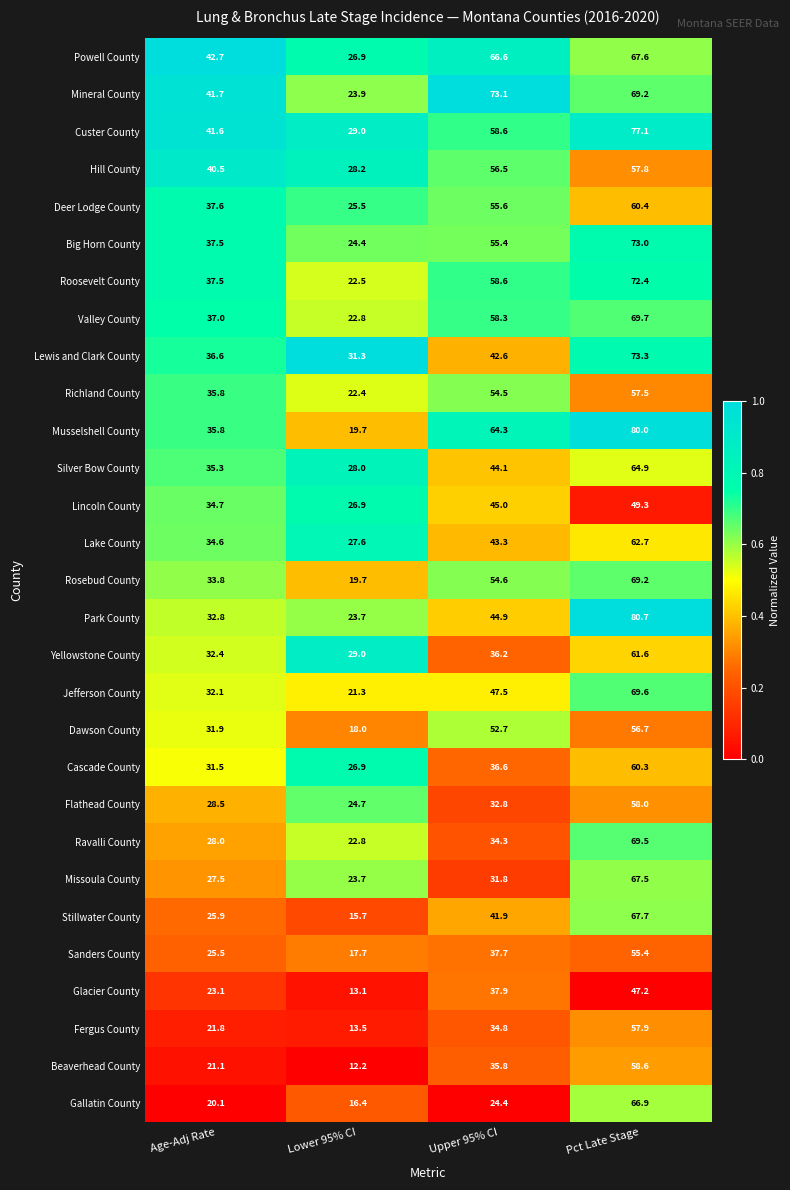

What is the total value across all series at Lower 95% CI?

657.5